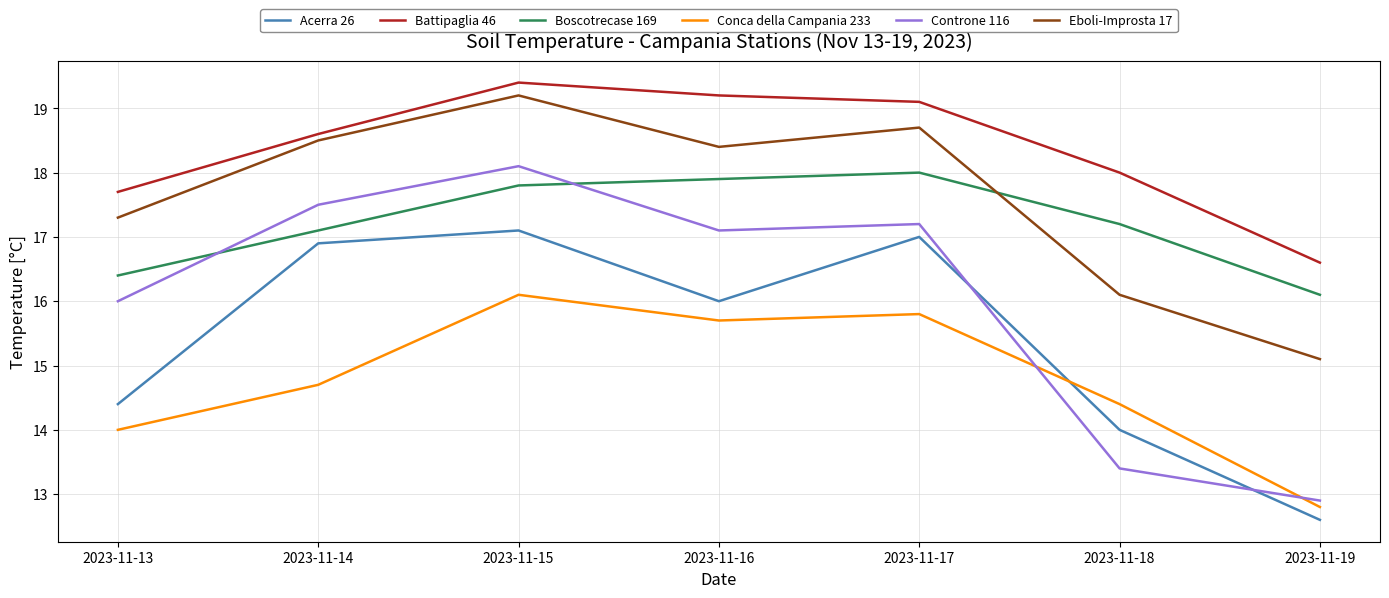

The Controne 116 series shows 27.4 at 2023-11-15. True or false?

False